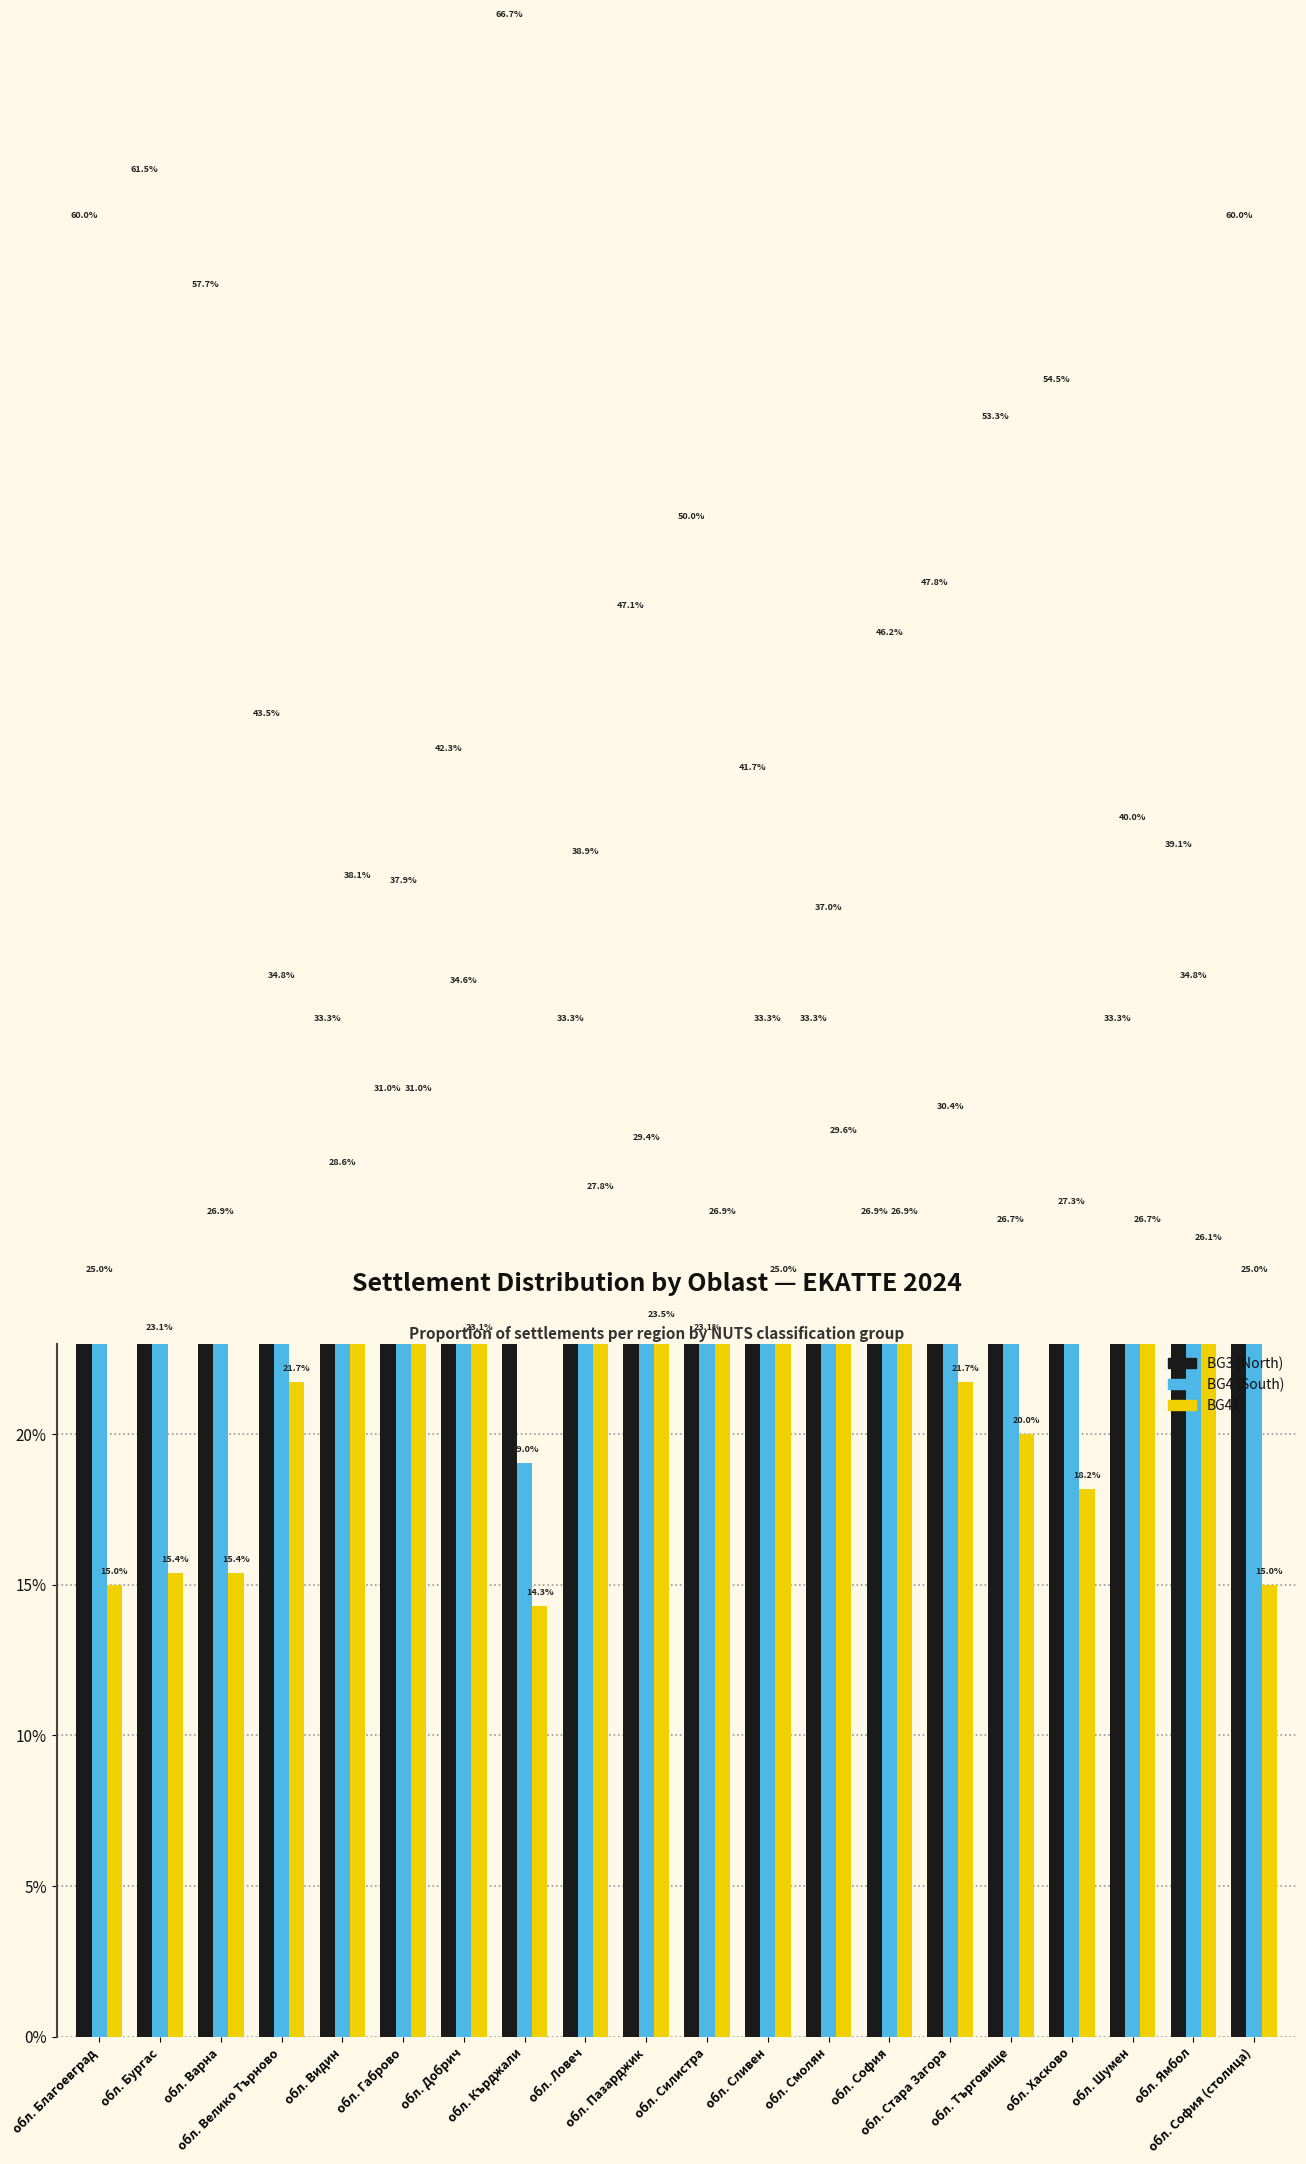

What is the total value across all series at обл. Велико Търново?

100.0